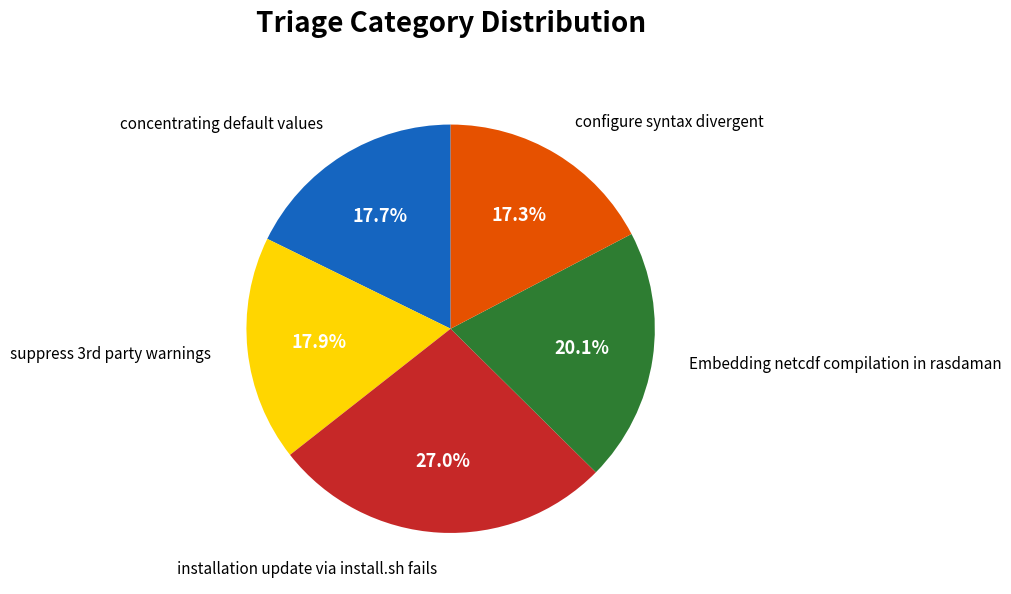

How many slices are in this pie chart?

5